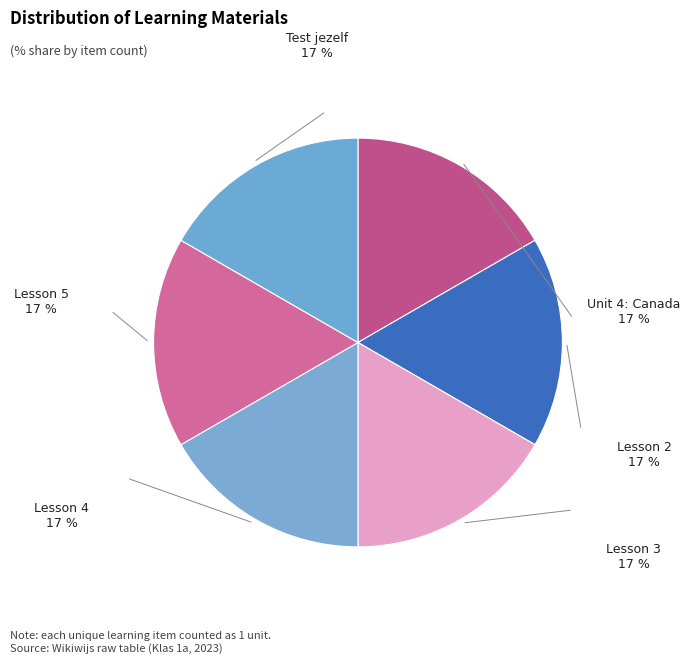

How many segments does this pie chart have?

6